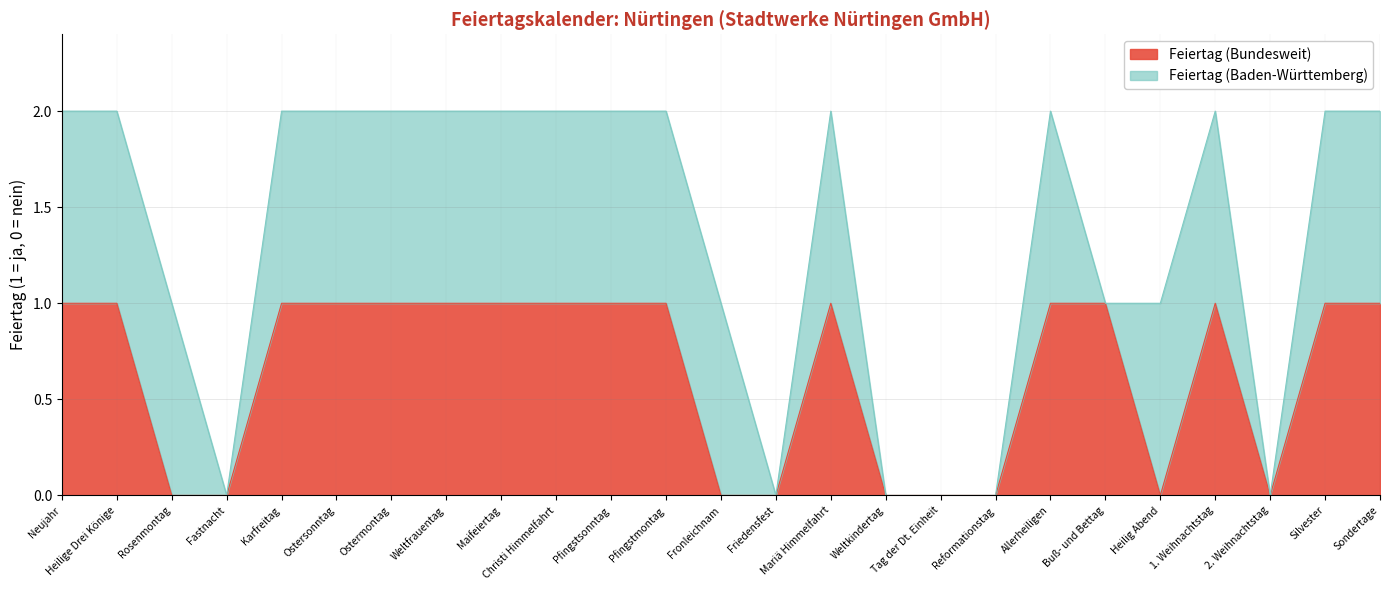

Which has a higher value, Christi Himmelfahrt or Pfingstsonntag?

Christi Himmelfahrt